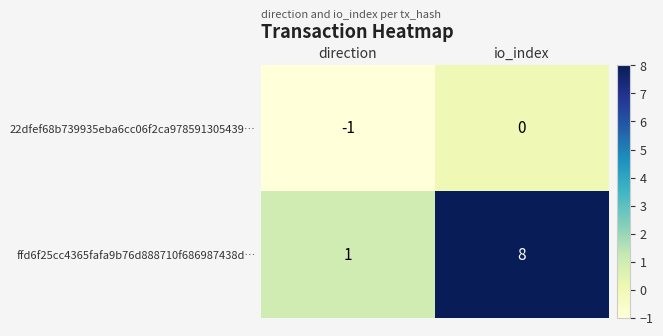

At which category is the sum across all series the highest?

io_index